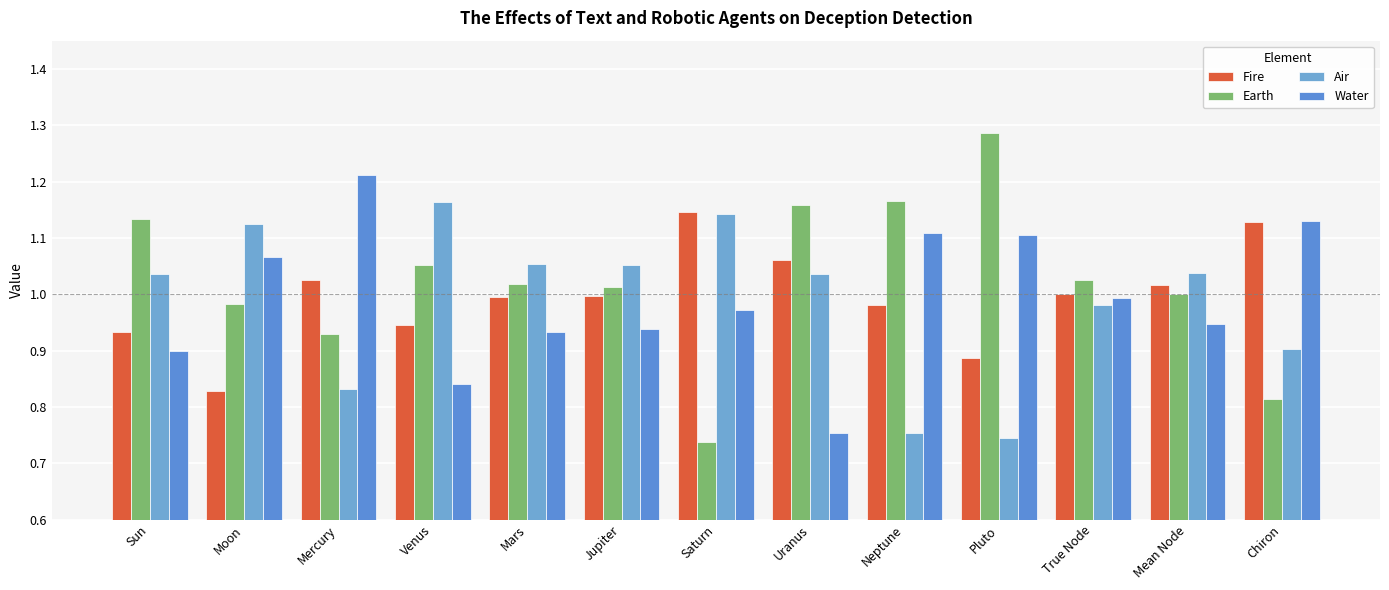

How many data points in Air are above 1?

8